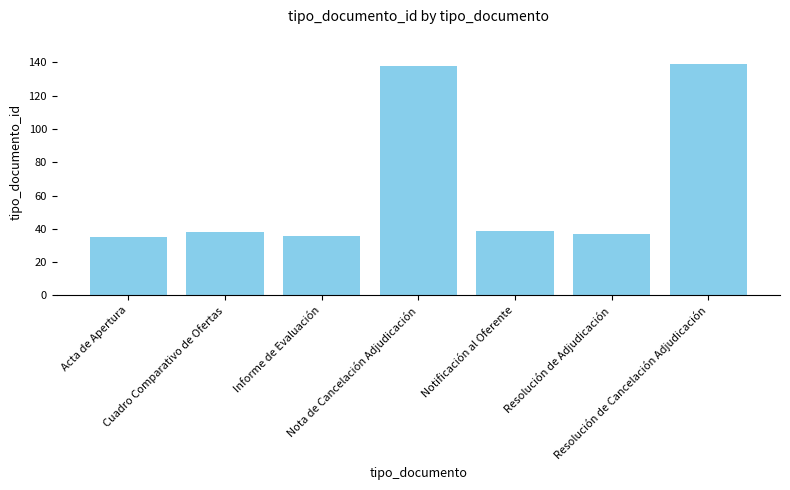

Reading left to right, list all the values displayed in this chart.

35	38	36	138	39	37	139